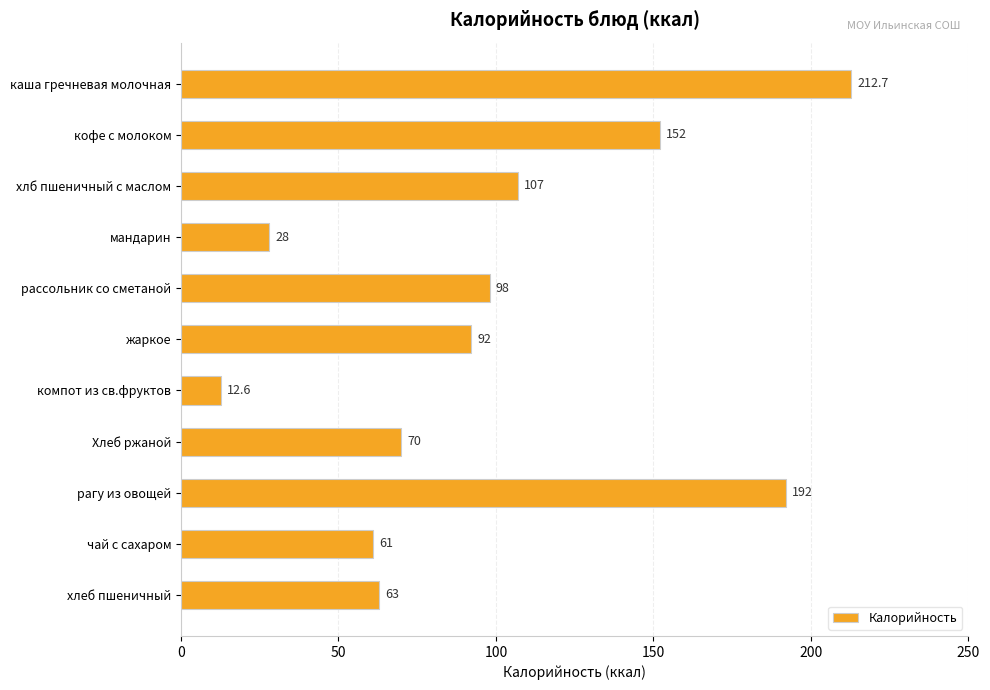

Rank the categories by value from highest to lowest.

каша гречневая молочная, рагу из овощей, кофе с молоком, хлб пшеничный с маслом, рассольник со сметаной, жаркое, Хлеб ржаной, хлеб пшеничный, чай с сахаром, мандарин, компот из св.фруктов